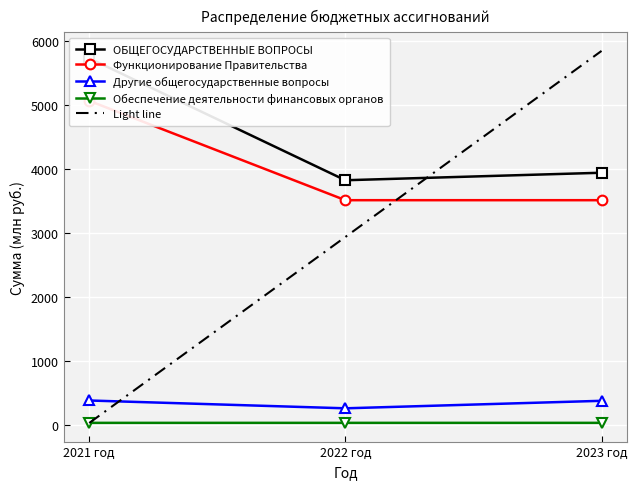

What is the difference between the ОБЩЕГОСУДАРСТВЕННЫЕ ВОПРОСЫ values at 2022 год and 2021 год?

1903.6